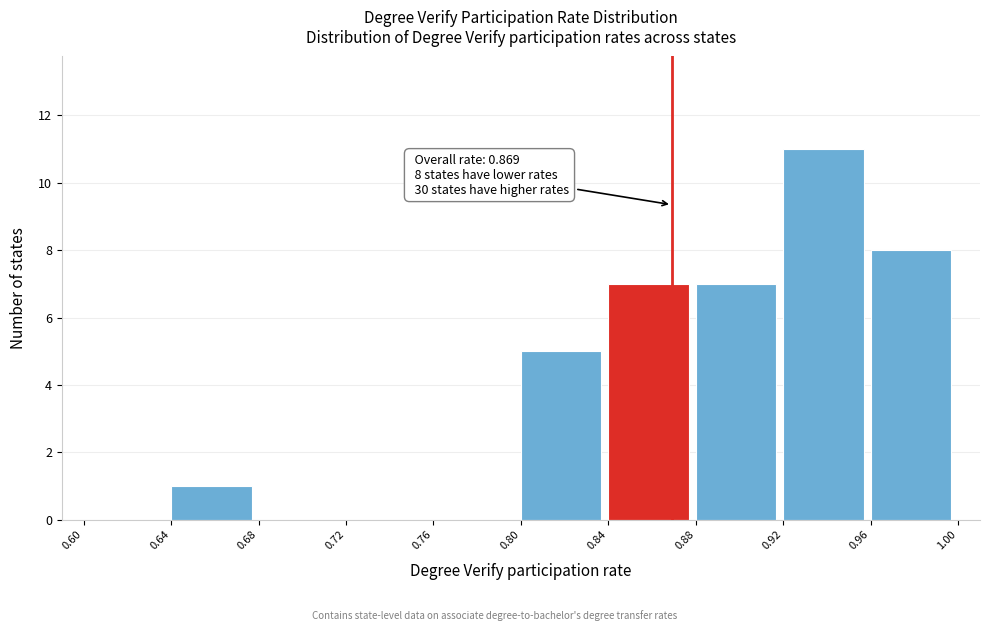

Which range on the x-axis has the tallest bar?

0.92 to 0.96